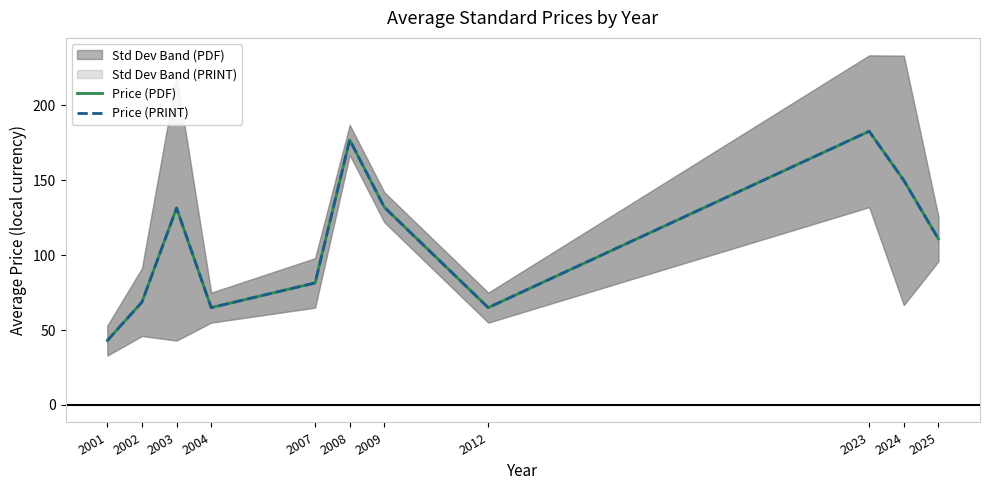

At how many categories does at least one series exceed 173?

2